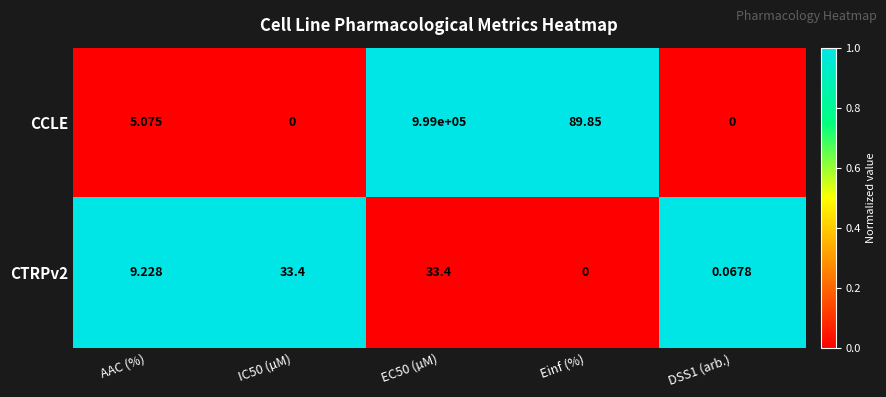

Rank the series by their maximum value, from highest to lowest.

CCLE, CTRPv2